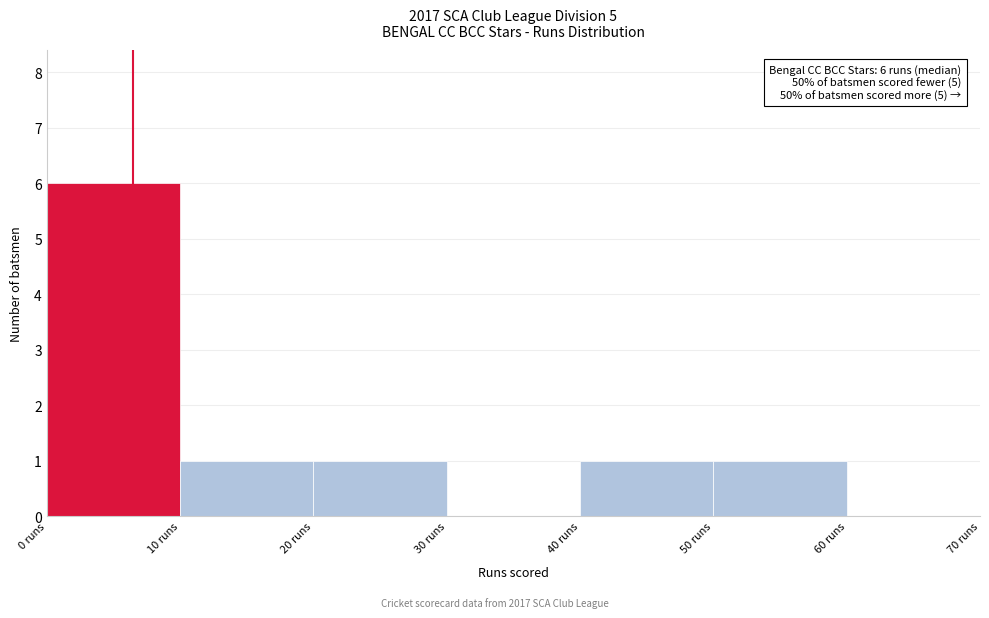

Over which range of the x-axis is the bar tallest?

0 to 10